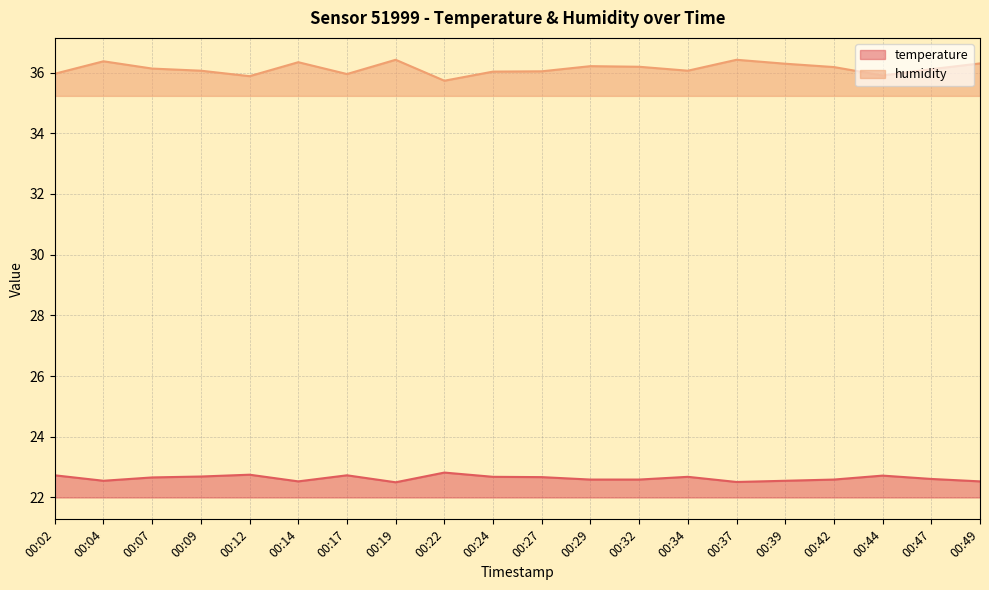

What is the average value of the humidity series?

36.1